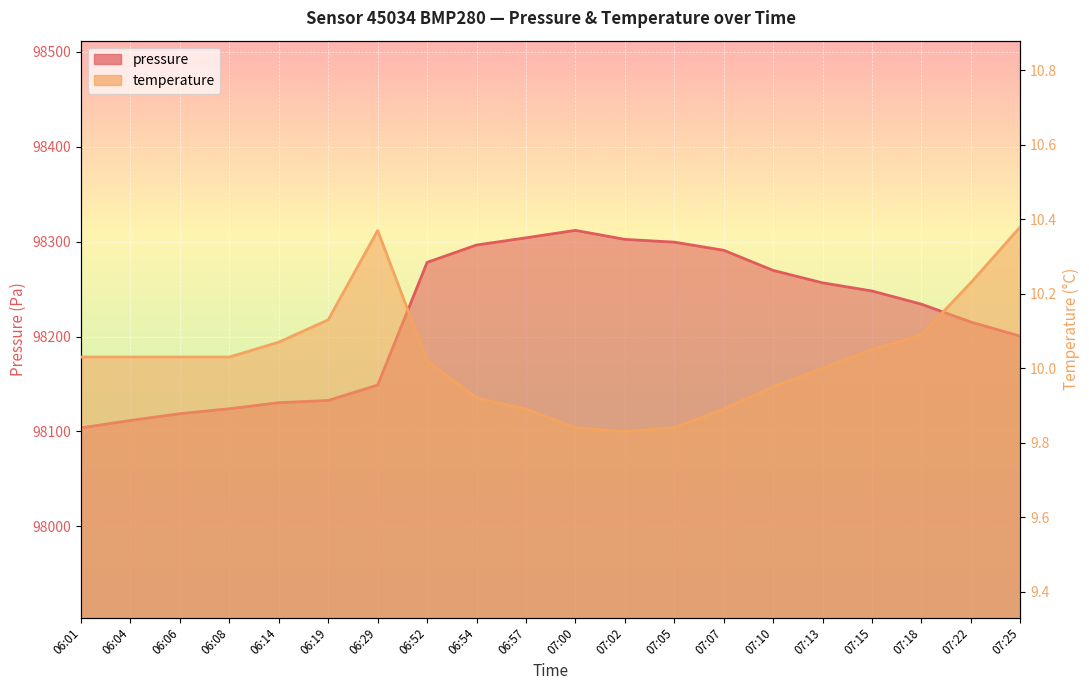

What is the value of the pressure point at the 5th from the left?

98130.2